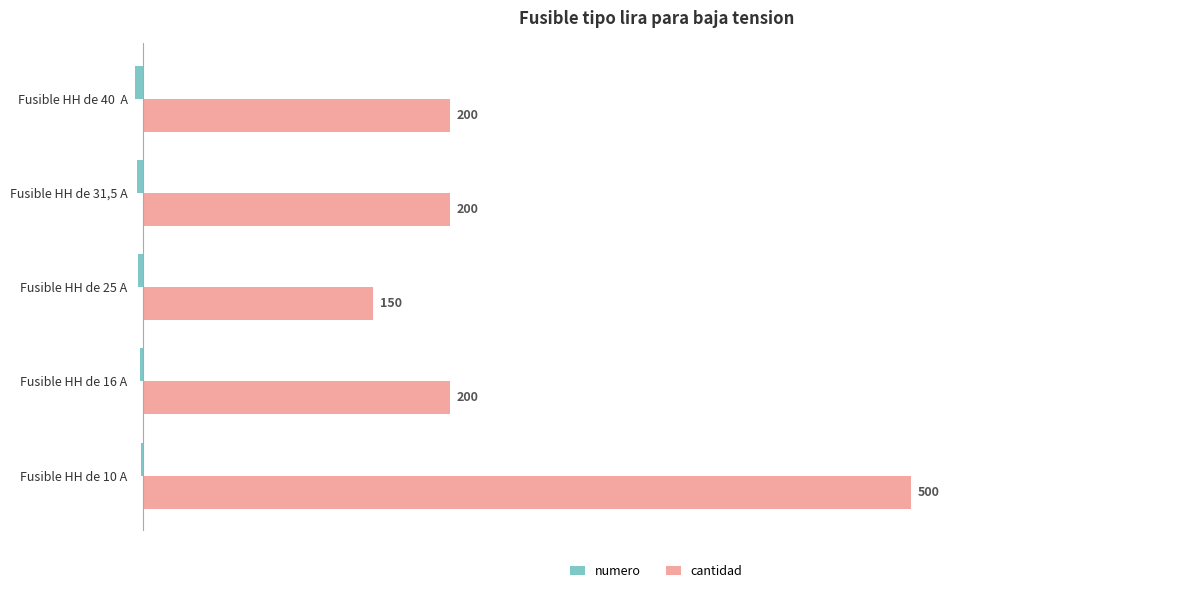

Which series has the largest range (max minus min)?

cantidad